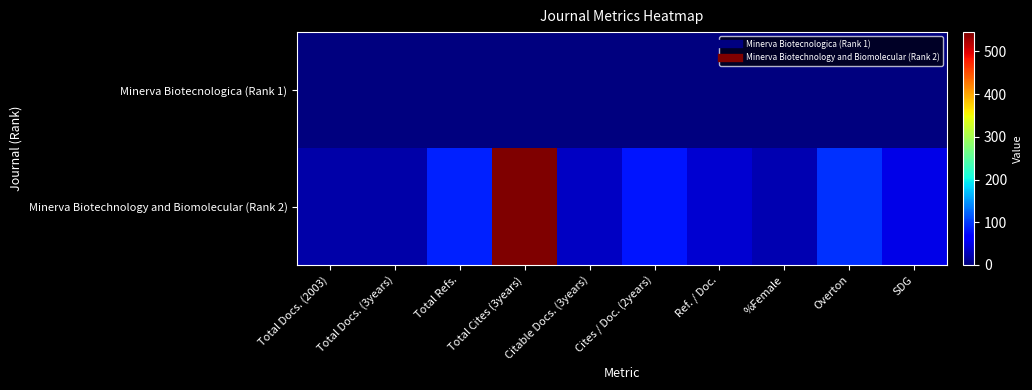

Which label corresponds to the smallest value in the chart?

Total Docs. (2003)